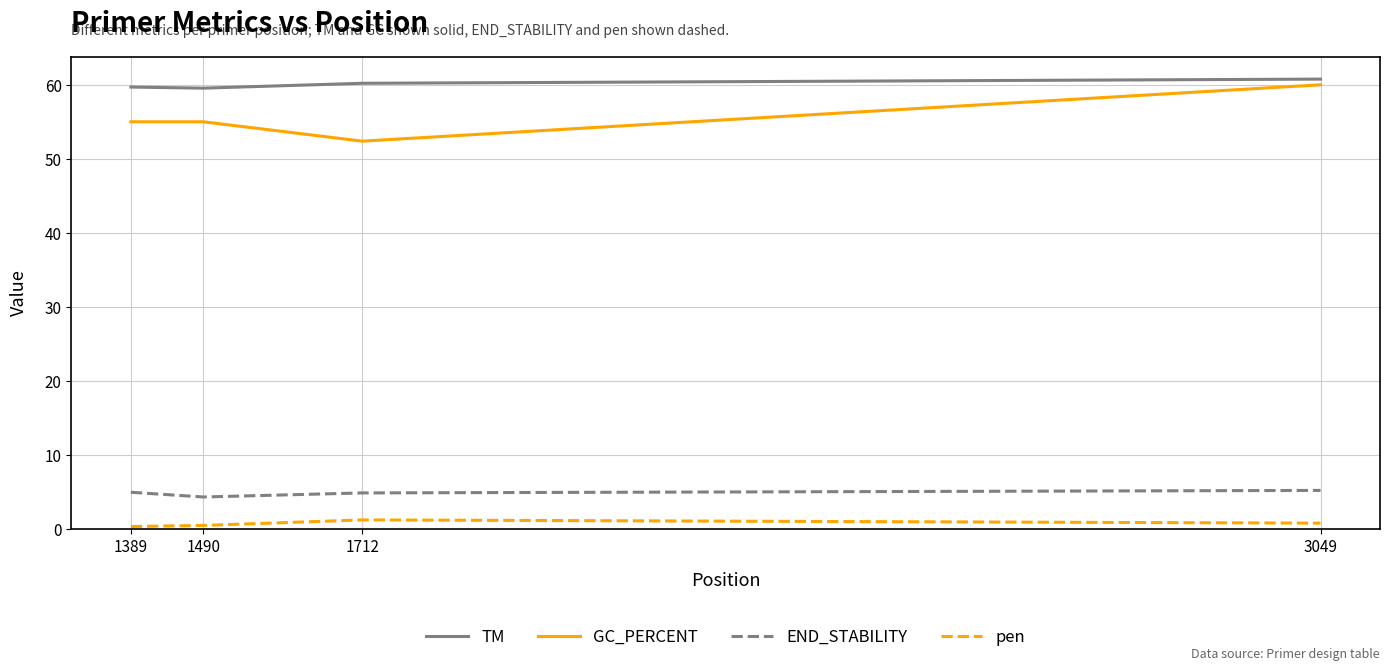

Between 1490 and 3049, which series saw the biggest shift?

GC_PERCENT